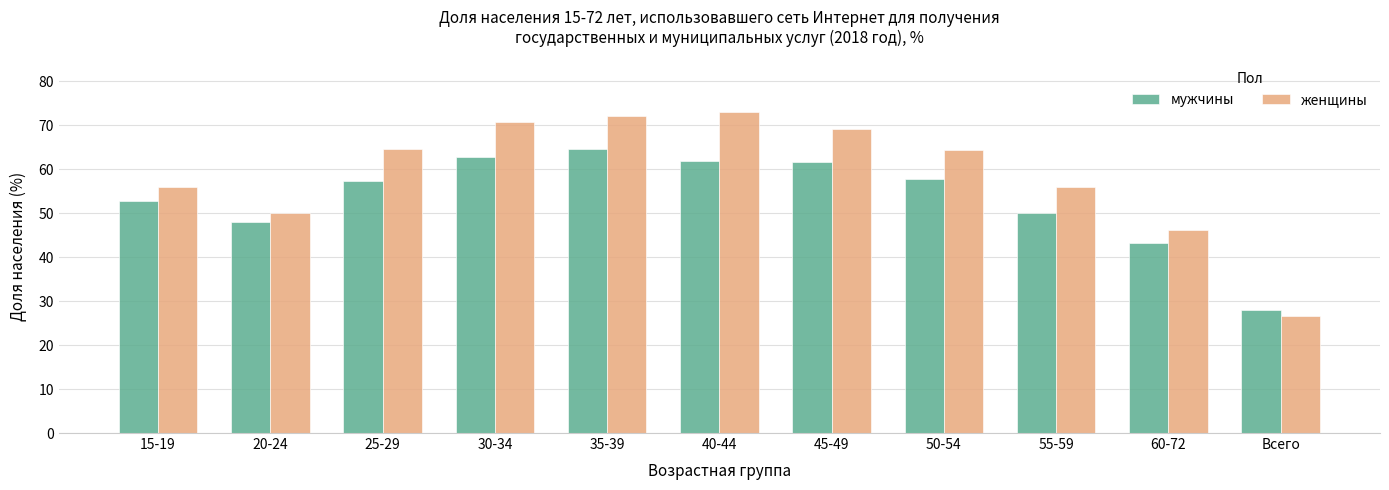

Is it true that мужчины equals 52.8 at 15-19?

True